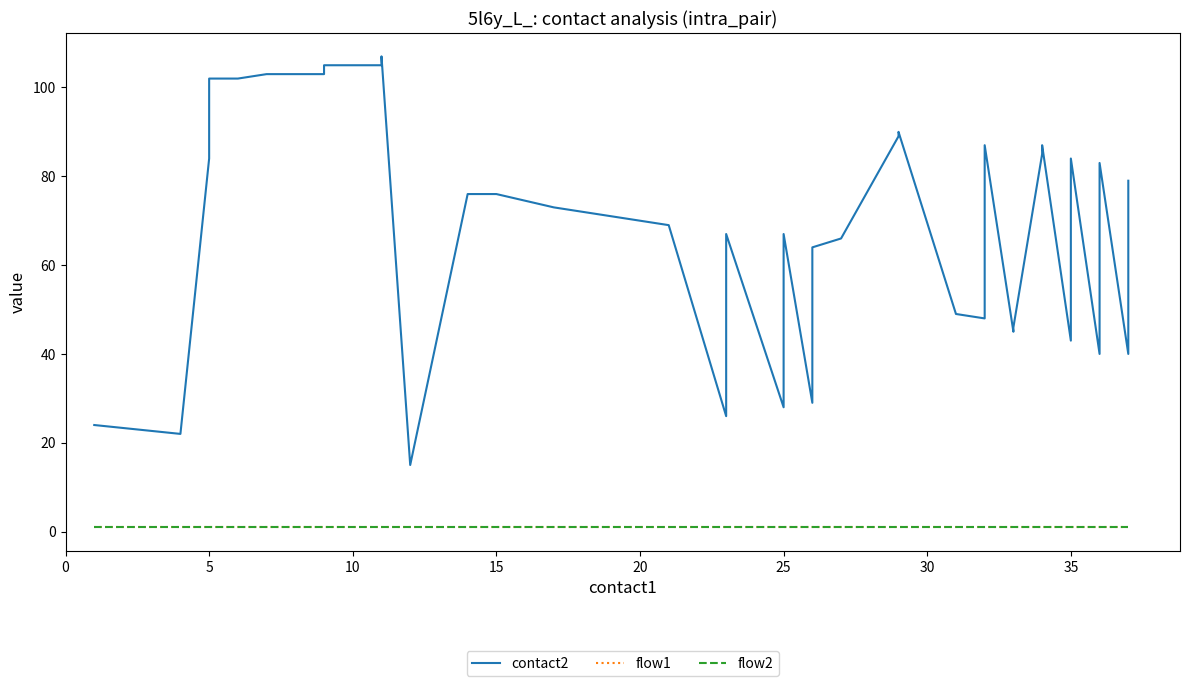

Reading left to right, transcribe all the data shown in this chart.

contact2: 24	22	84	86	101	102	102	103	103	105	105	107	15	76	76	73	71	69	26	67	28	67	29	64	66	89	90	49	48	87	45	46	85	87	43	84	40	83	40	79
flow1: 1	1	1	1	1	1	1	1	1	1	1	1	1	1	1	1	1	1	1	1	1	1	1	1	1	1	1	1	1	1	1	1	1	1	1	1	1	1	1	1
flow2: 1	1	1	1	1	1	1	1	1	1	1	1	1	1	1	1	1	1	1	1	1	1	1	1	1	1	1	1	1	1	1	1	1	1	1	1	1	1	1	1